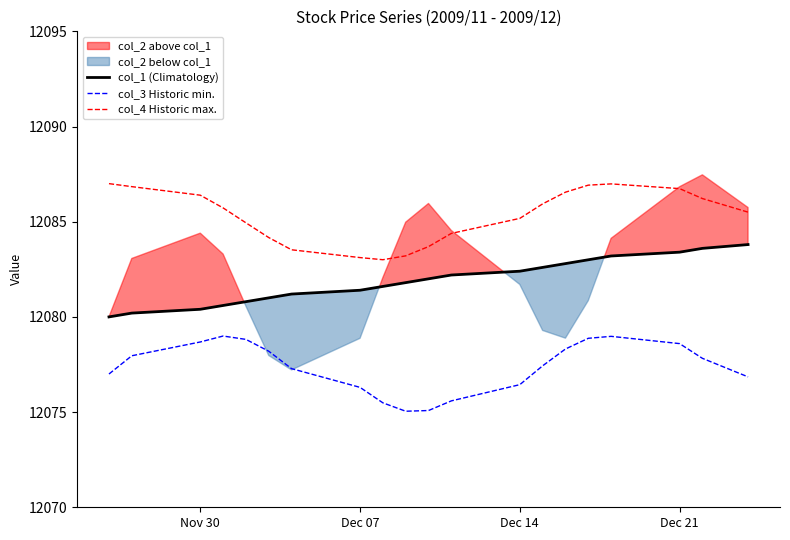

True or false: col_4 Historic max. and col_3 Historic min. cross at least once.

False